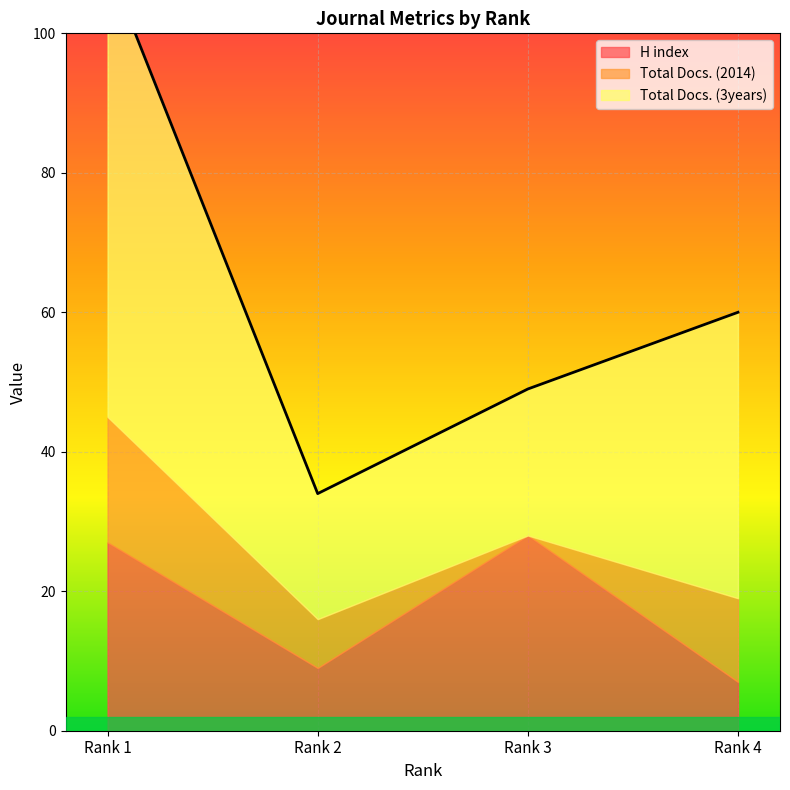

True or false: Total Docs. (2014) has more than 1 interior local peaks.

False